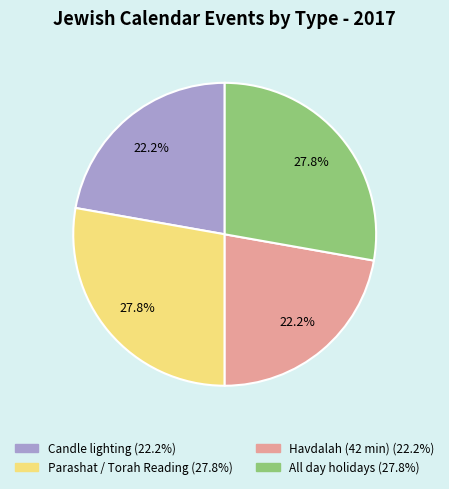

Is there a majority slice in this chart?

No